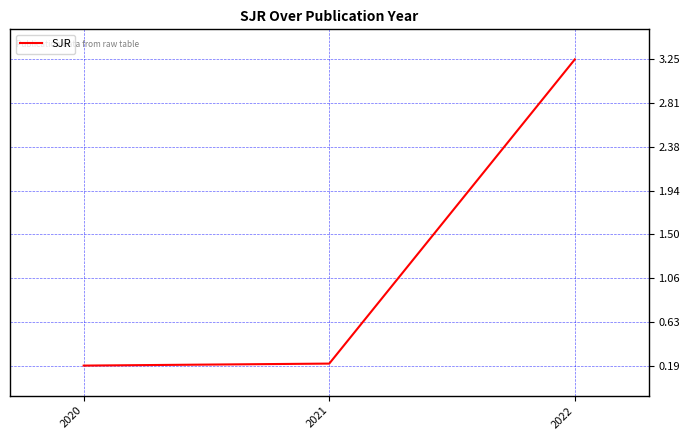

What is the difference between the maximum and minimum values?

3.1